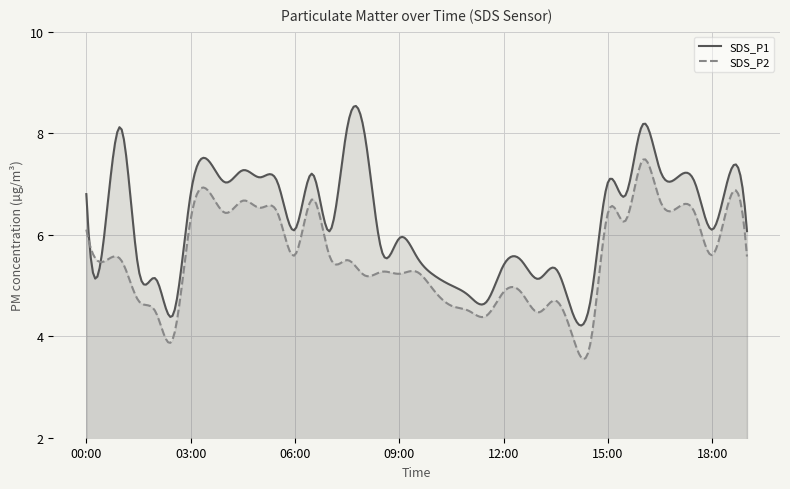

True or false: SDS_P2 and SDS_P1 intersect in this chart.

True